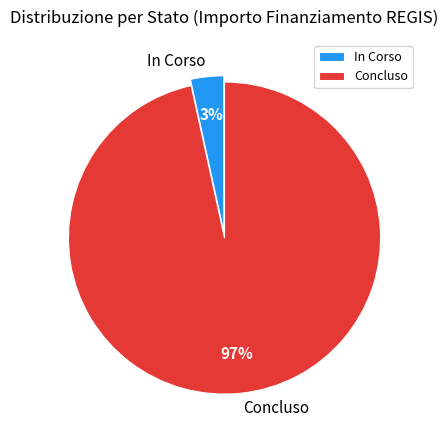

What percentage is the In Corso slice, to the nearest percent?

3%